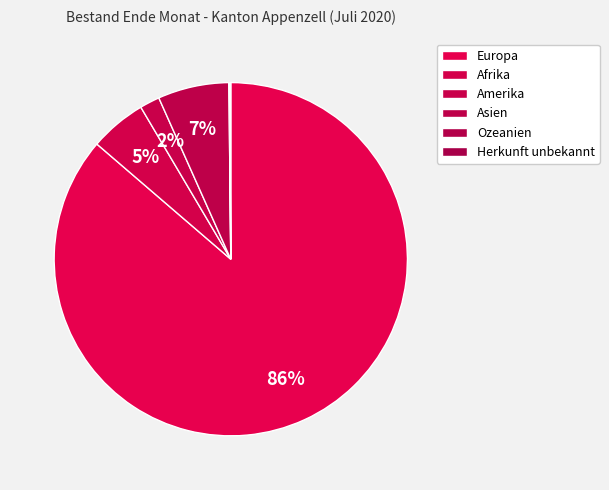

What is the total percentage of Europa and Asien?

92.8%